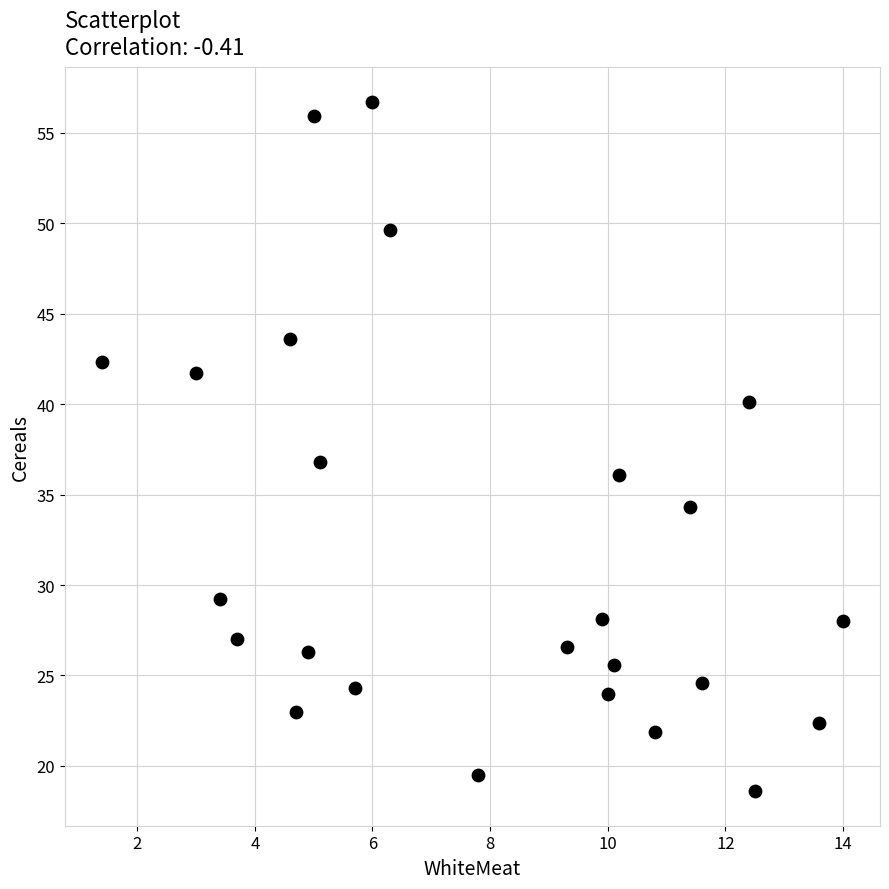

What is the range of X values (max minus min)?

12.6